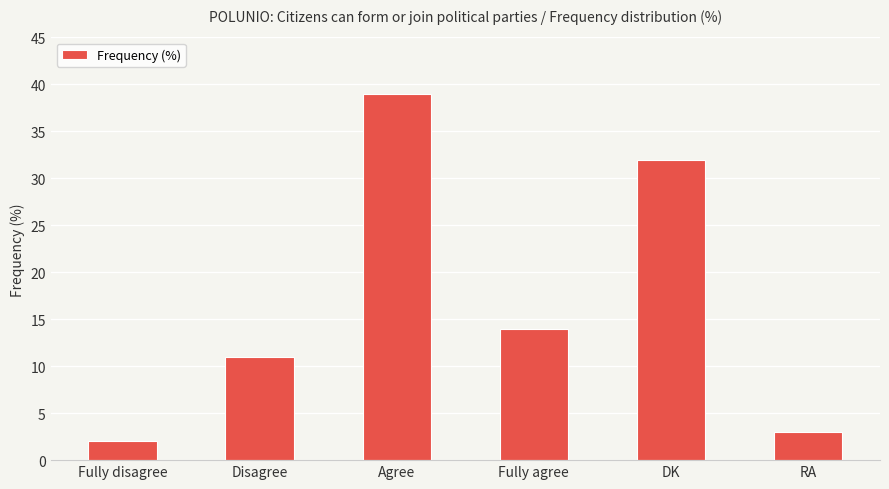

What is the value of the 3rd bar from the left?

39